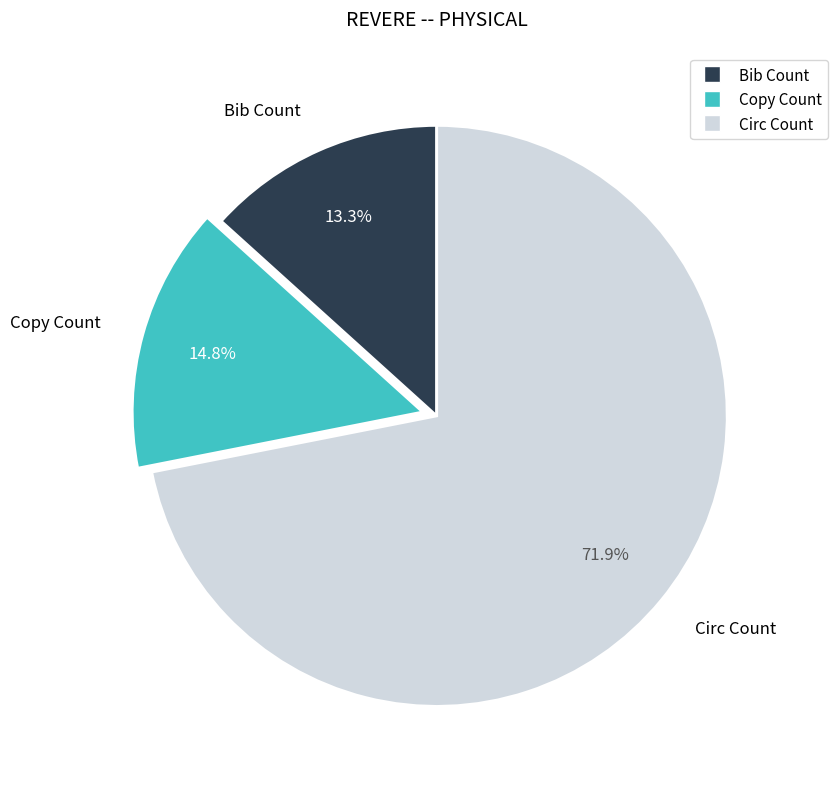

What percentage is the Copy Count slice, to the nearest percent?

15%